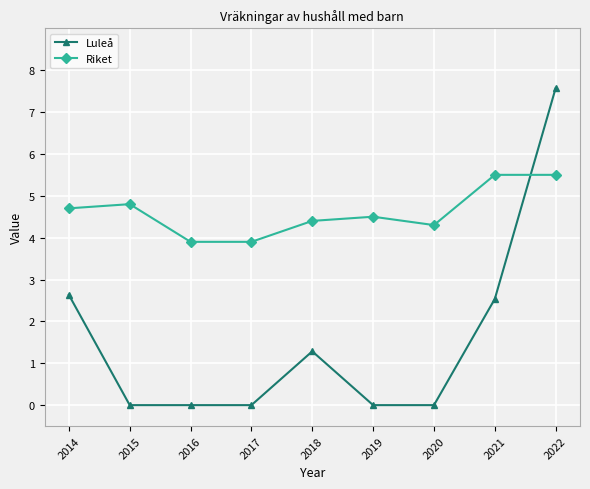

Between 2015 and 2020, which series saw the biggest shift?

Riket